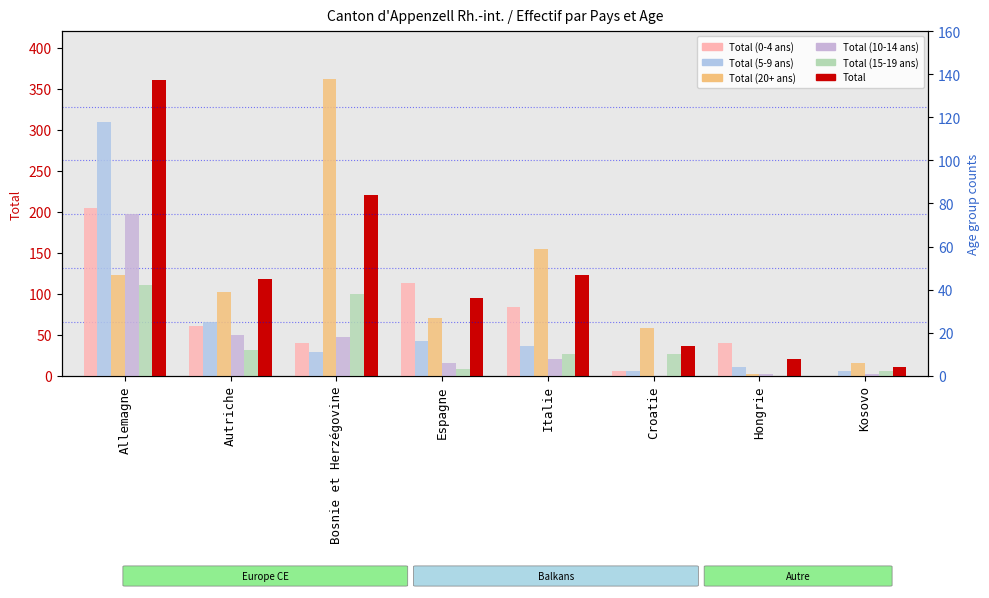

Are the bars grouped side by side (vs. stacked)?

Yes